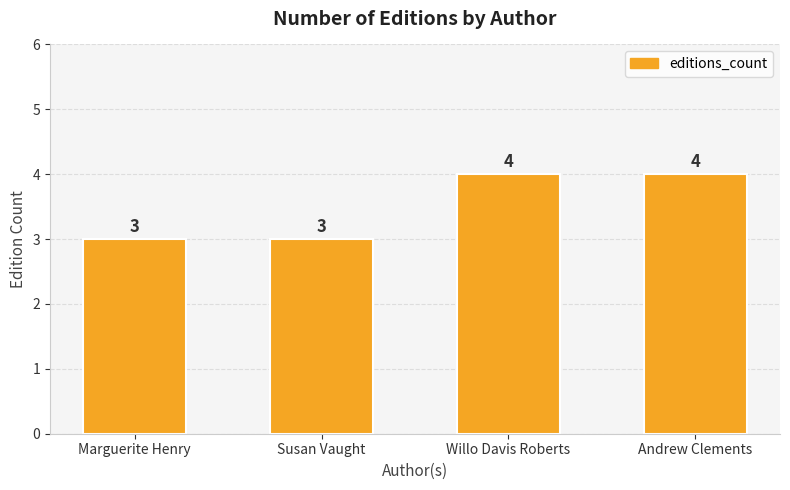

What is the greatest value displayed?

4